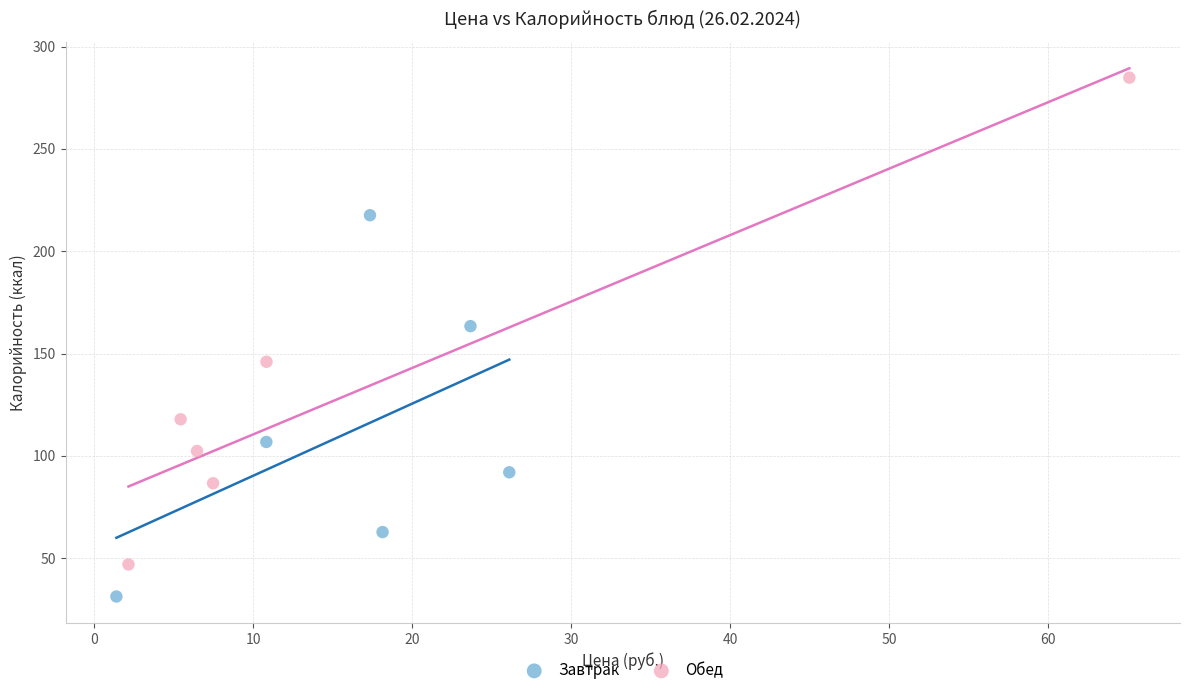

Which series reaches the minimum Y coordinate?

Завтрак